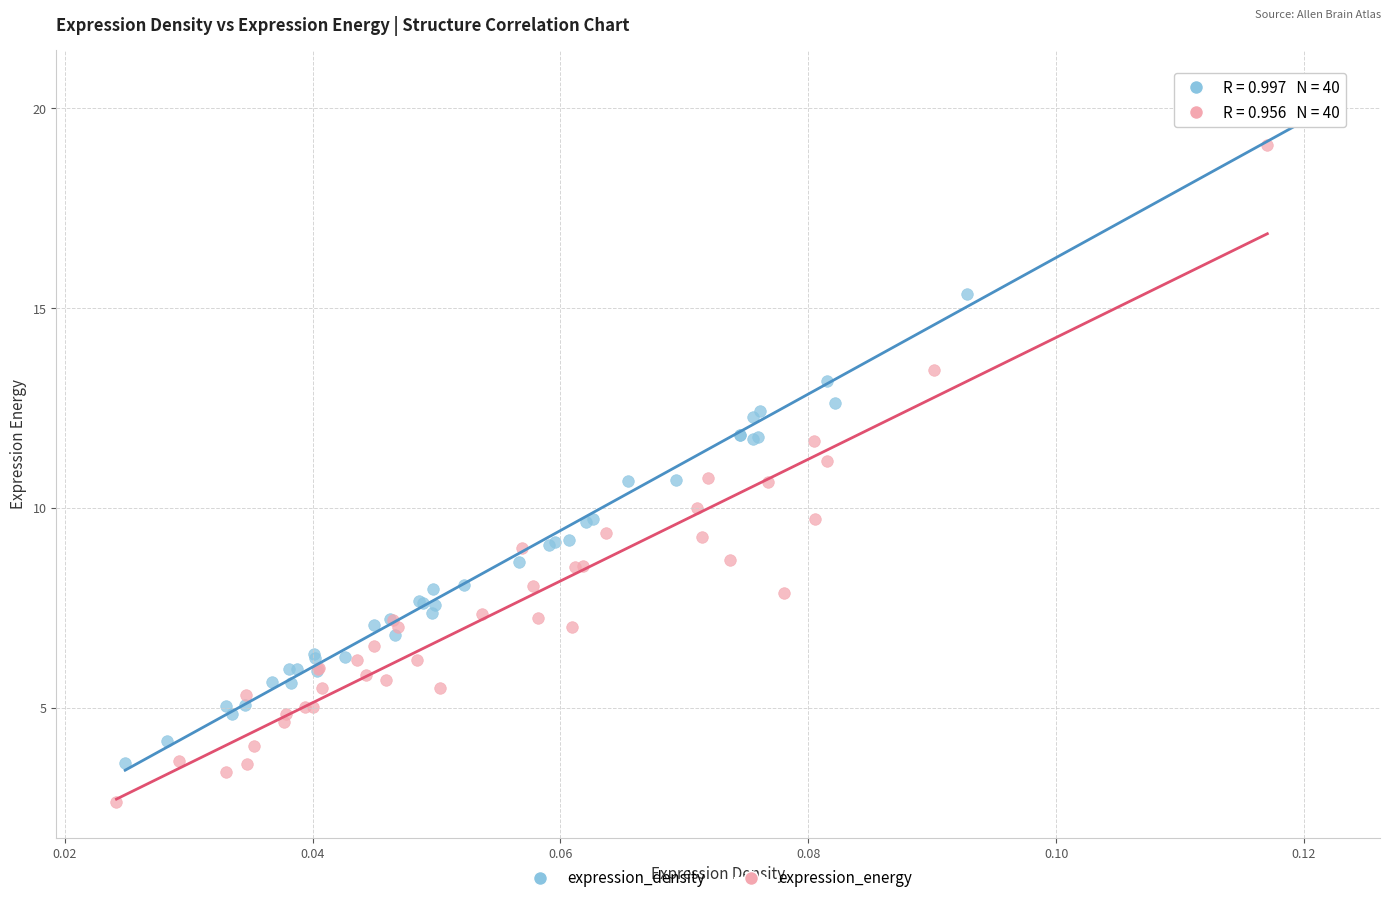

Which series contains the highest Y value?

expression_density